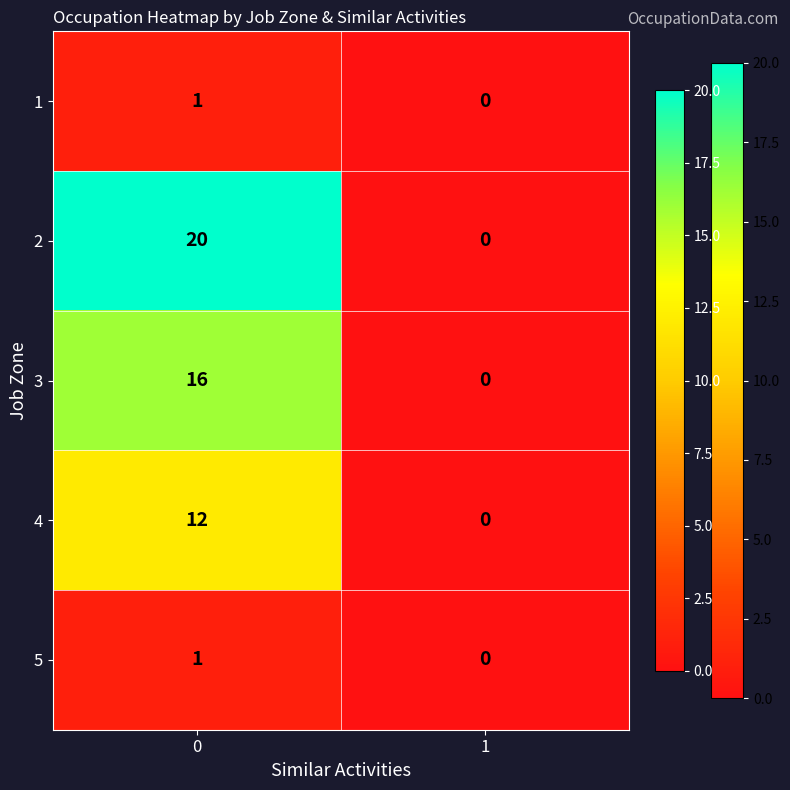

How many data points in 2 are less than 20?

1